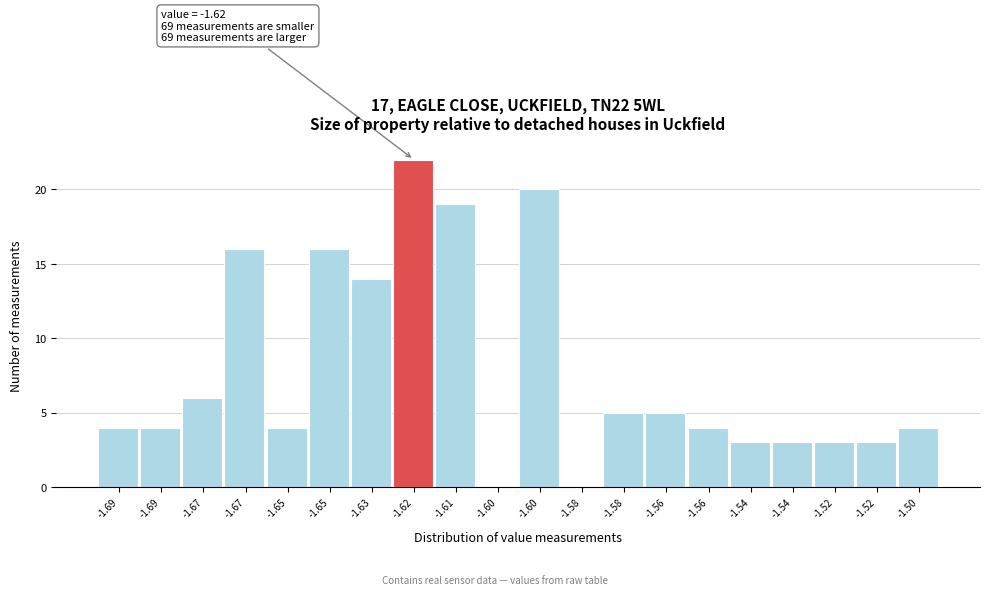

How many distinct data groups are displayed?

1